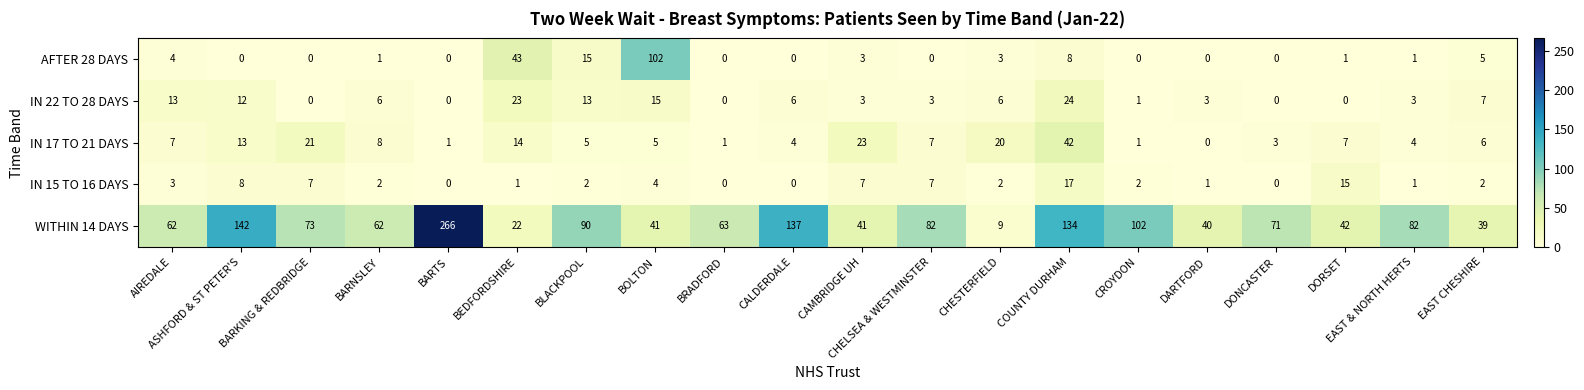

At BEDFORDSHIRE, list the series in order from smallest to largest.

IN 15 TO 16 DAYS, IN 17 TO 21 DAYS, WITHIN 14 DAYS, IN 22 TO 28 DAYS, AFTER 28 DAYS